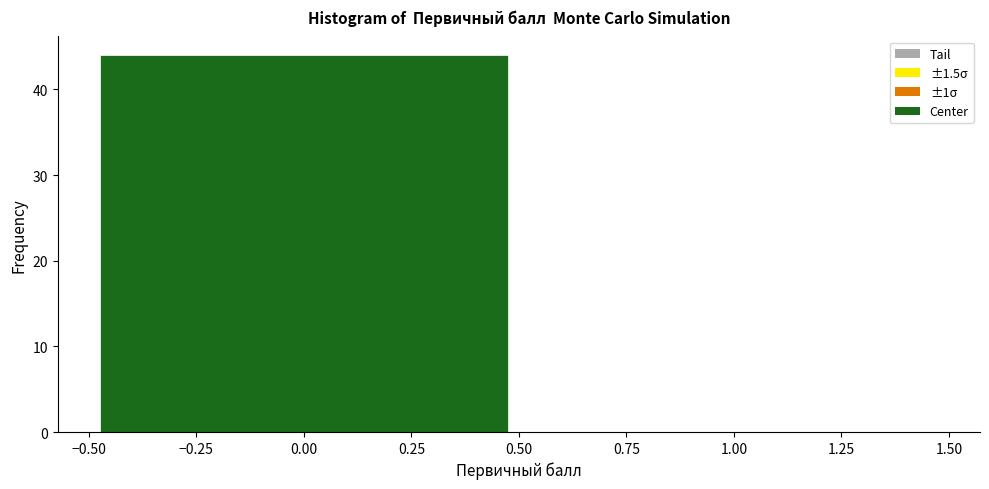

What is the height of the bar covering -0.50 to 0.50 on the x-axis? The values are not printed on the chart, so give them approximately, as read against the axis.

44